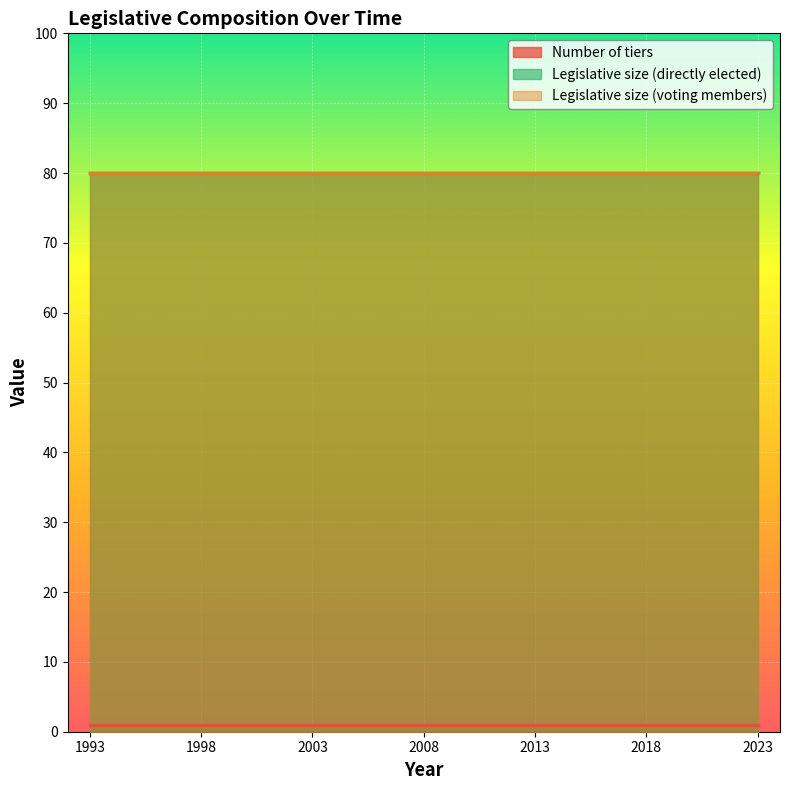

The value of Legislative size (directly elected) at 1993 is 51. True or false?

False